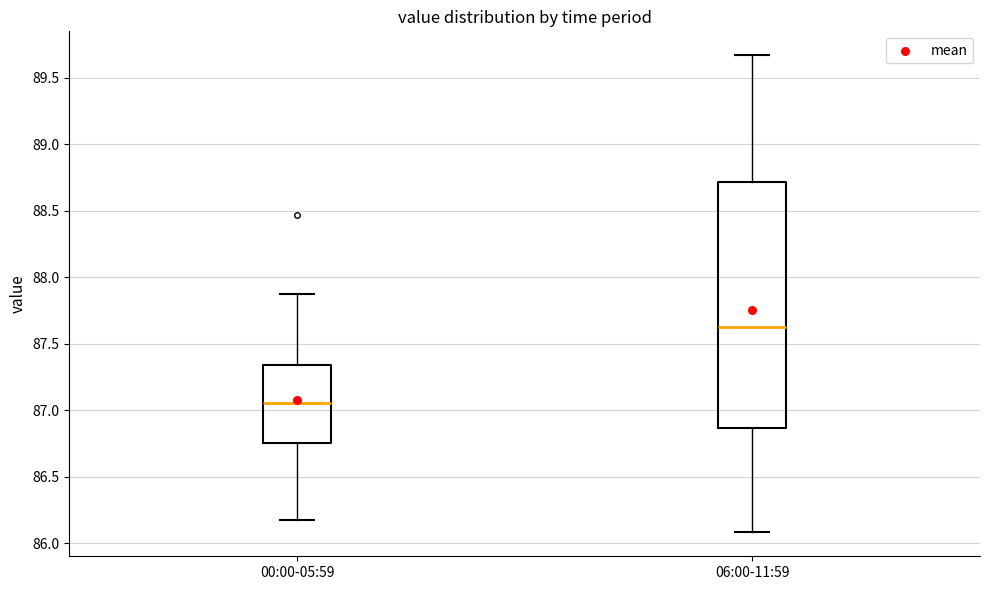

Which box is the tallest, from its lower edge to its upper edge?

06:00-11:59